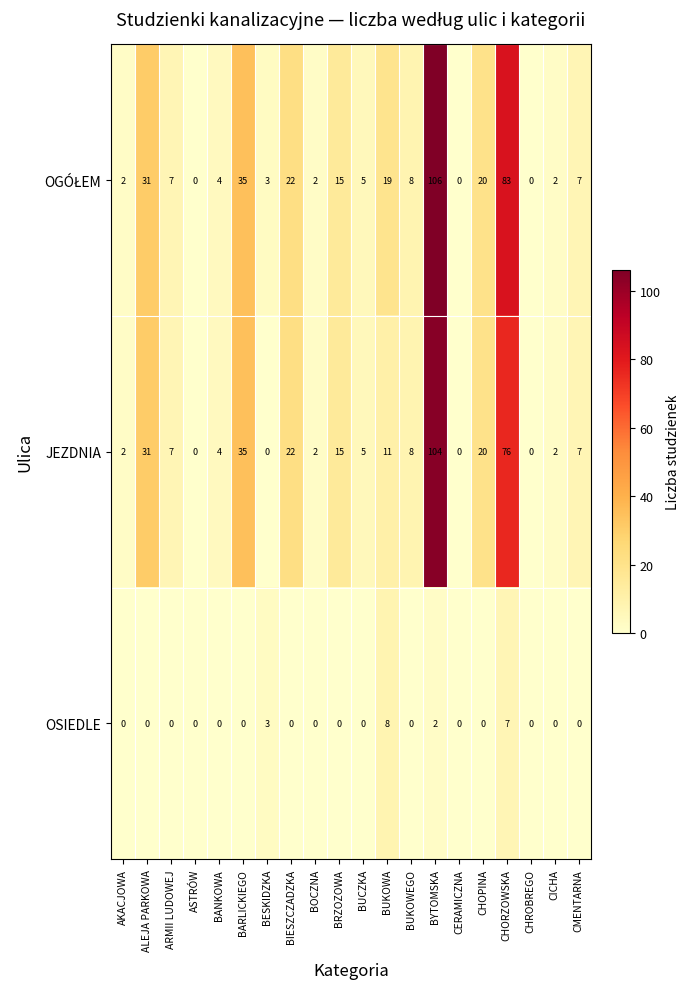

What is the difference between the second highest and minimum values in the JEZDNIA series?

76